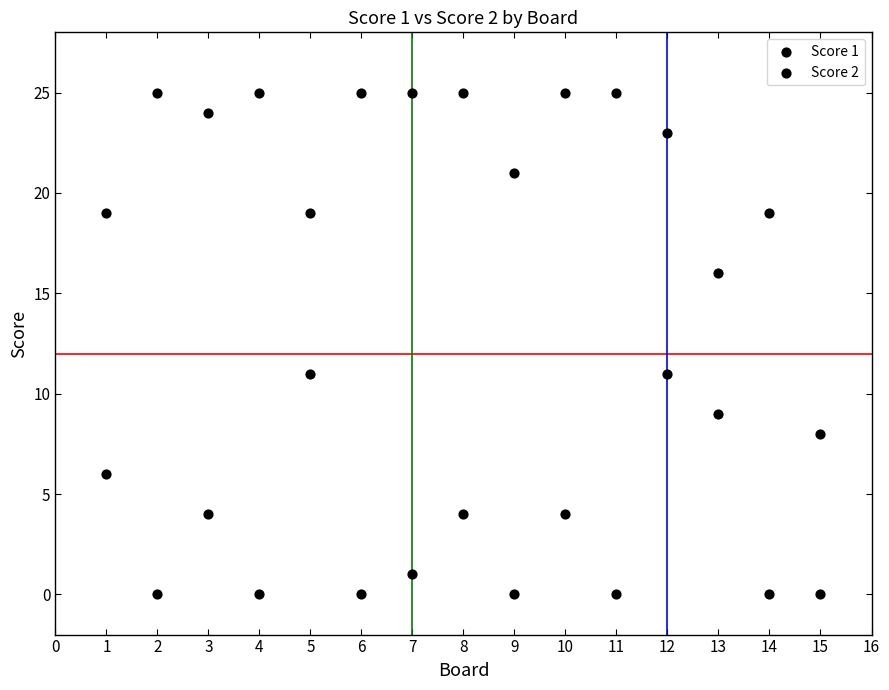

How many data points are displayed?

30